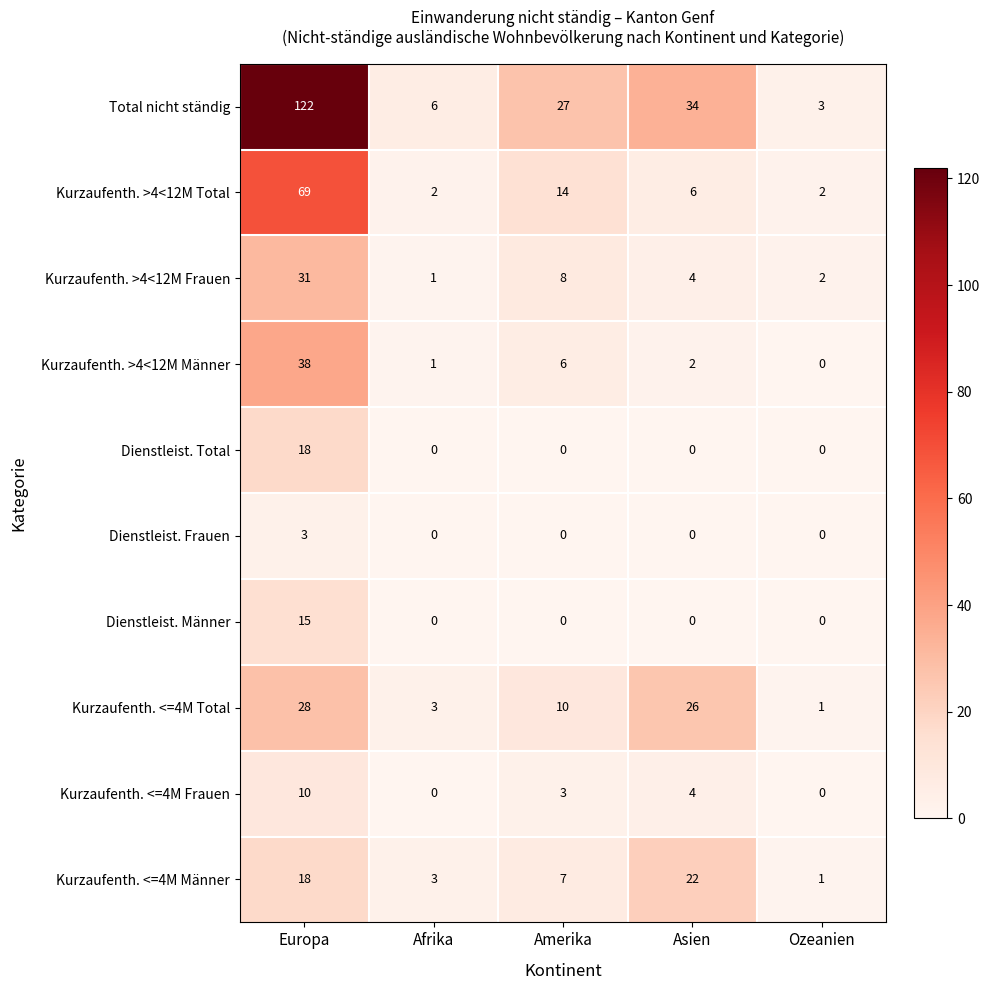

What is the maximum value shown in the chart?

122